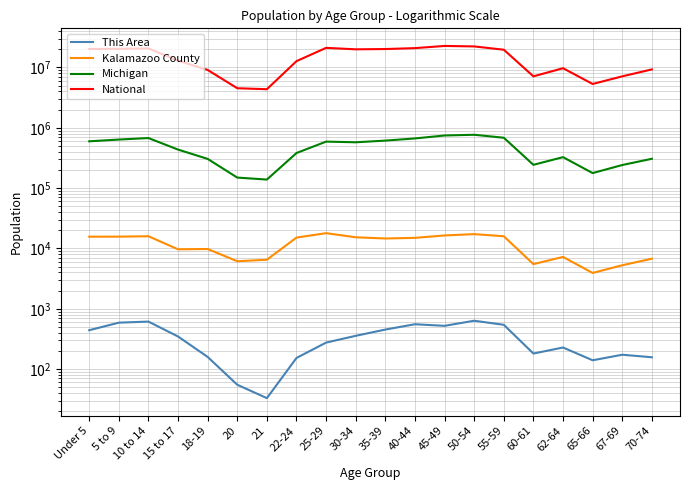

What is the total value across all series at 60-61?

7362471